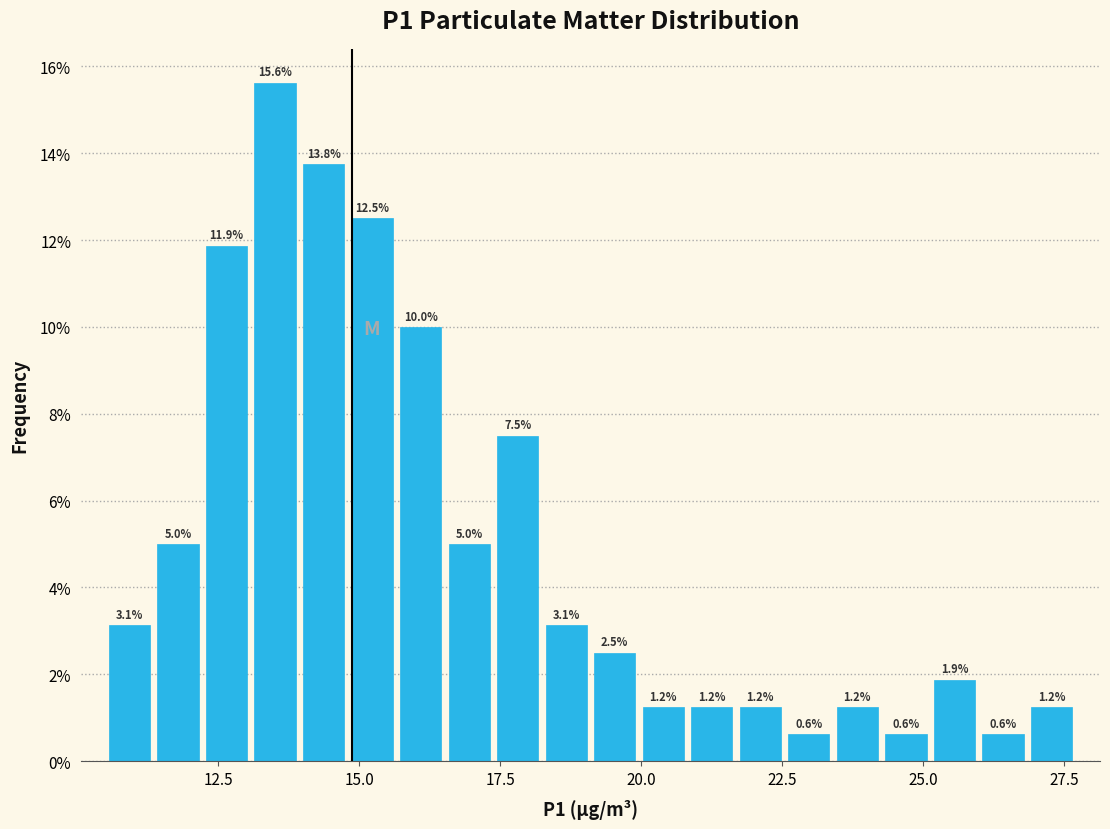

Around what value on the x-axis is the tallest bar? Give the approximate position of its centre, as read against the axis.

13.5